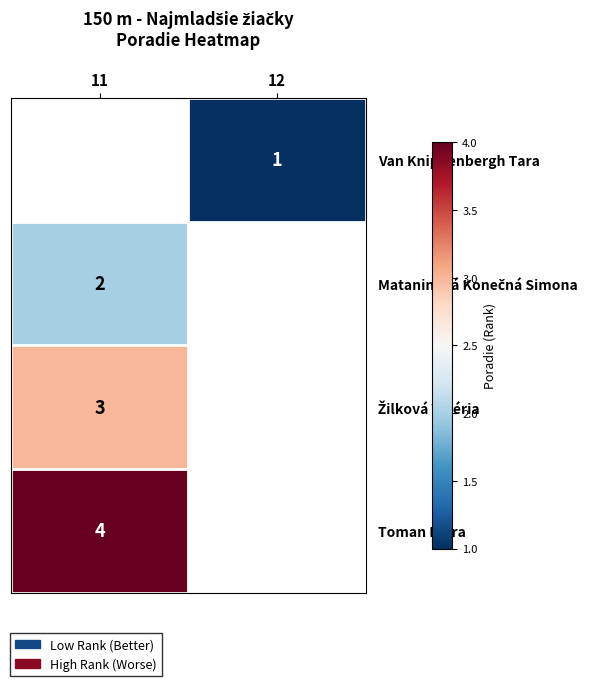

True or false: Toman Klára has a value of 5 at 11.

False